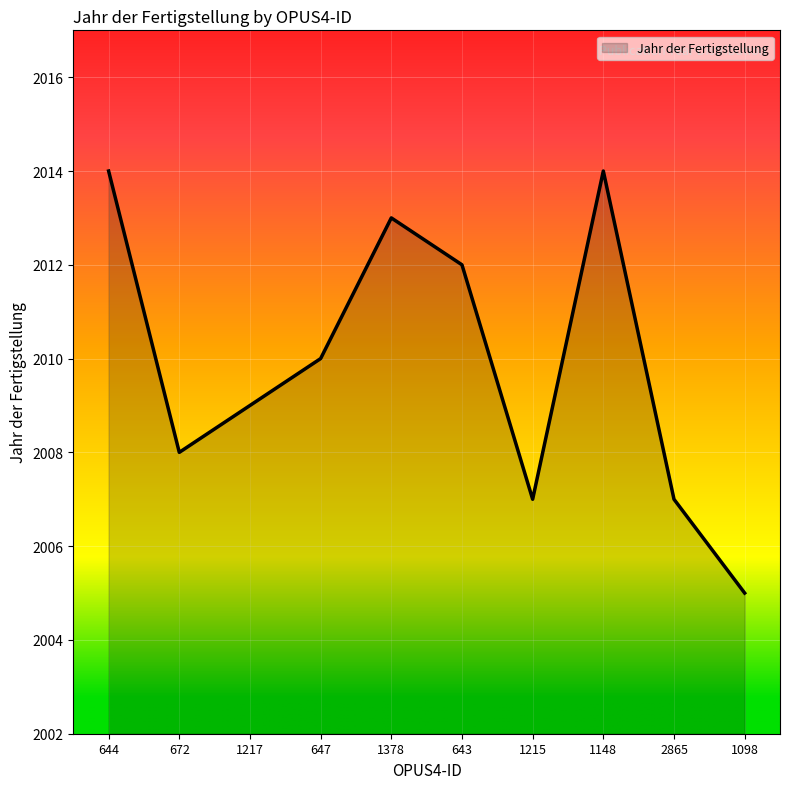

How many values are between 2007 and 2013?

7